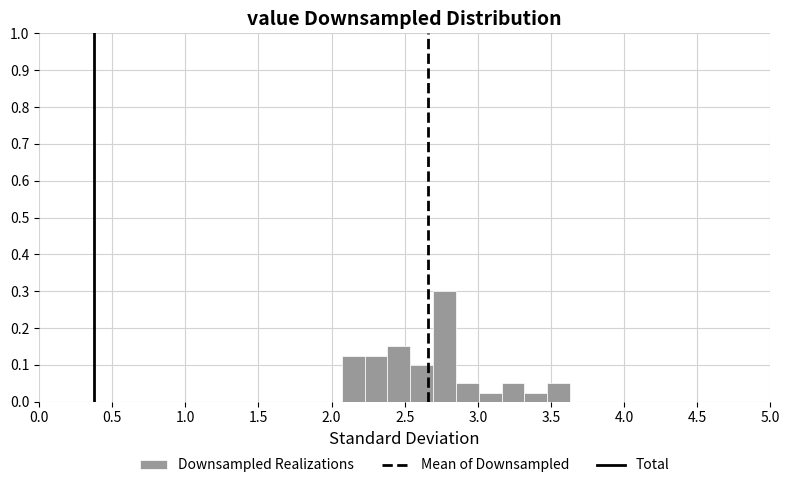

Around what value on the x-axis is the tallest bar? Give the approximate position of its centre, as read against the axis.

2.75